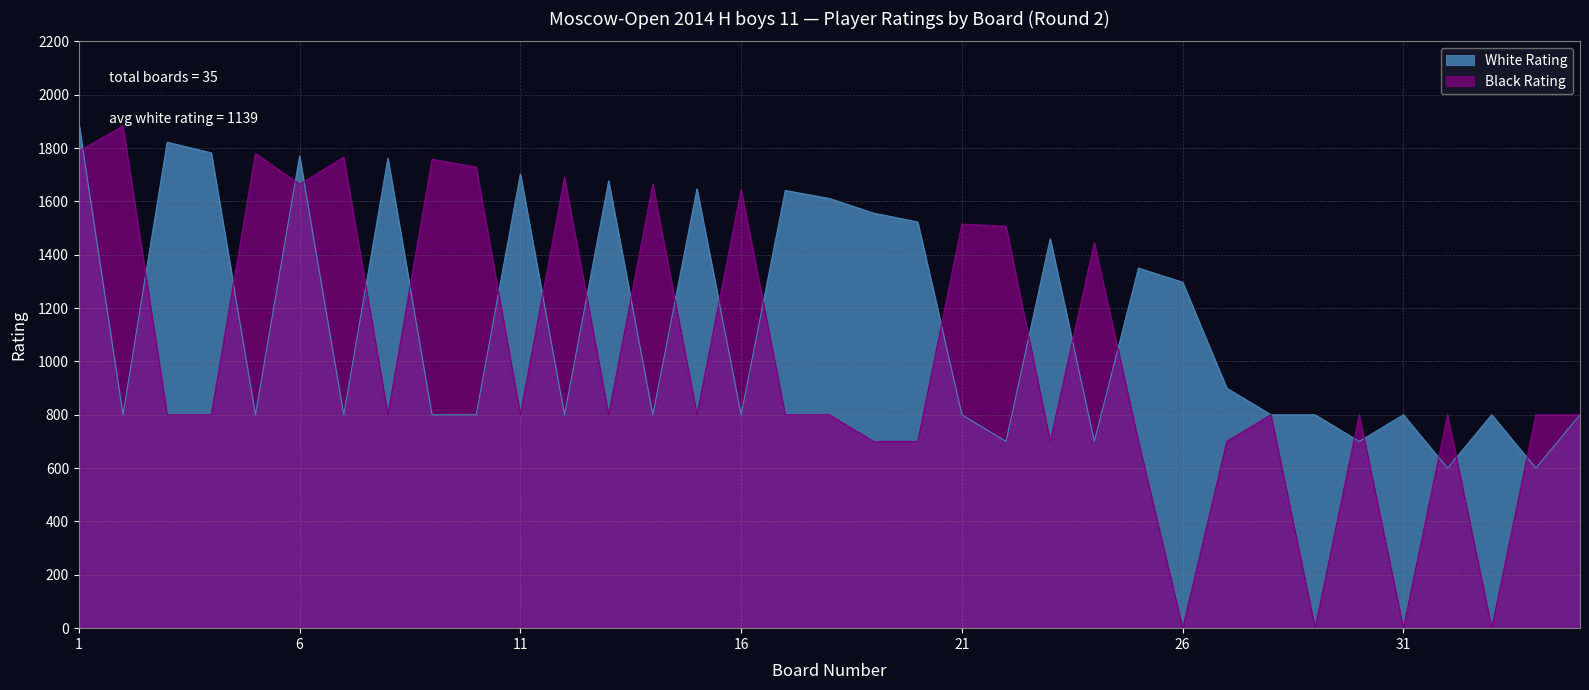

At how many categories does at least one series exceed 1085?

26